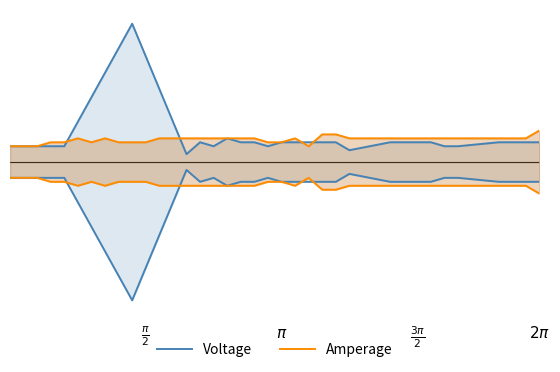

True or false: Voltage has more than 1 interior local peaks.

True